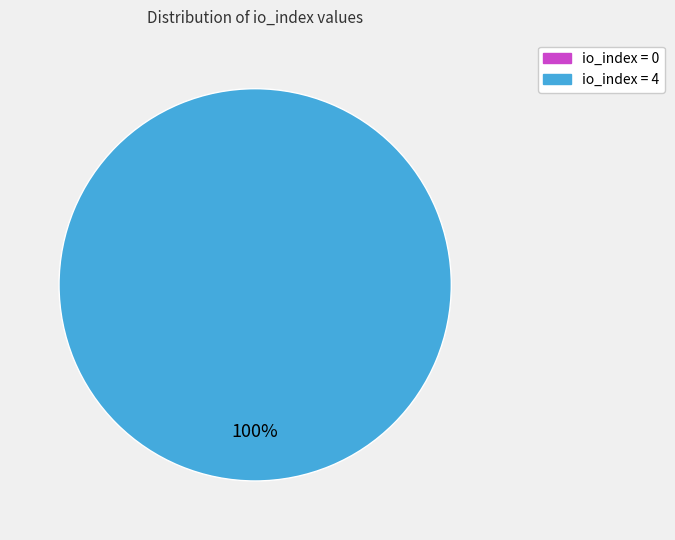

The tx_index_4 slice represents 94% of the pie. True or false?

False